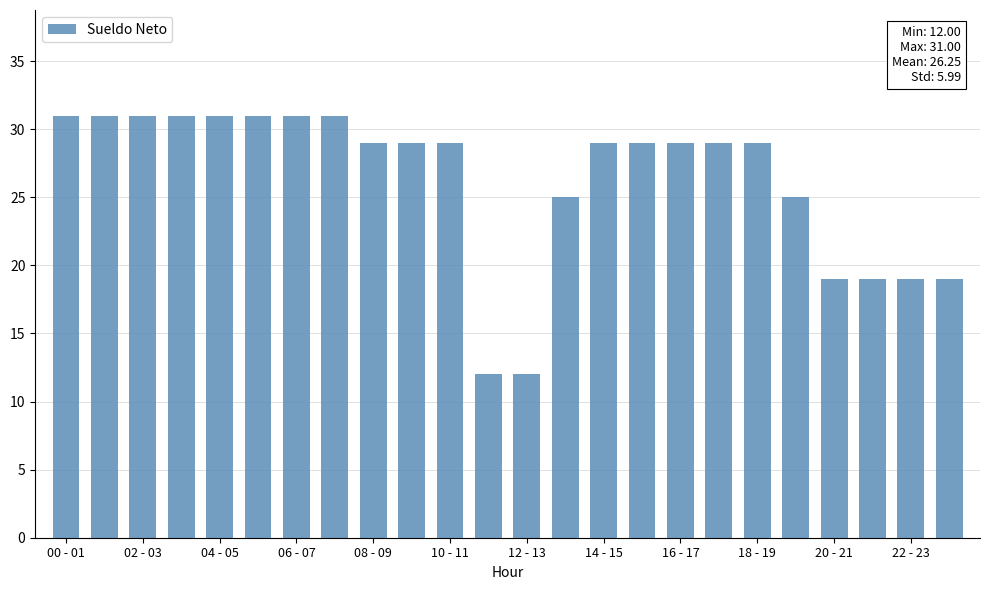

What is the value of the 17th bar from the left?

29